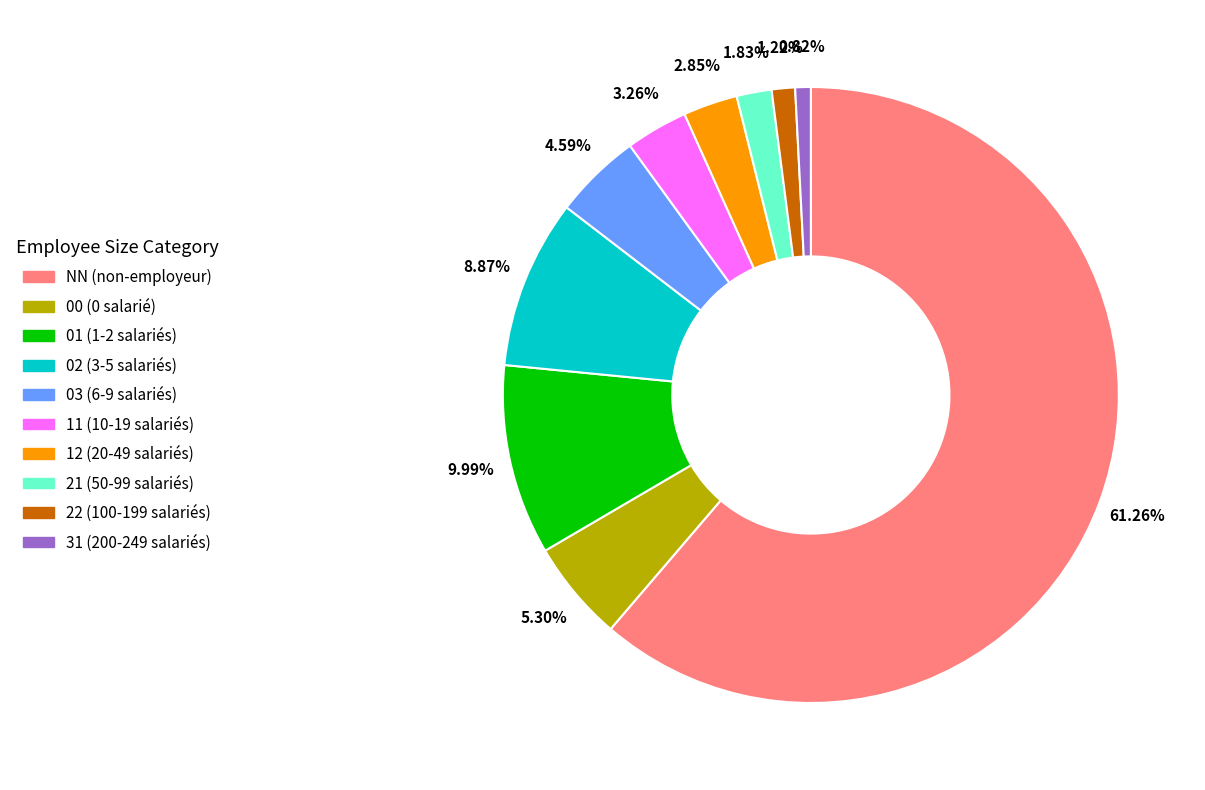

What is the largest slice in the pie chart?

NN